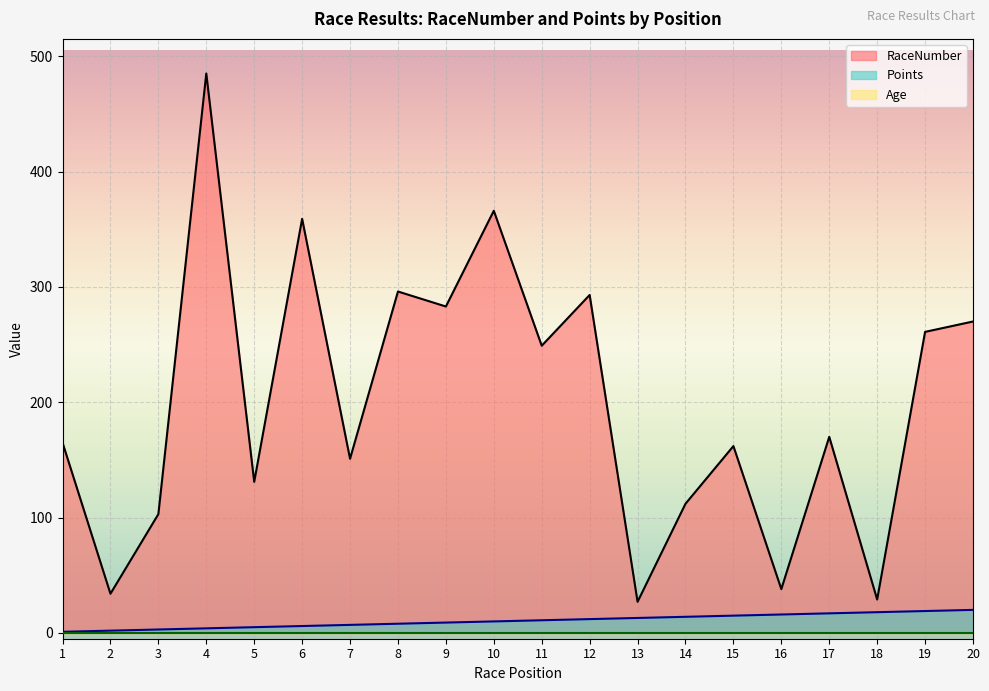

What is the difference between the highest and lowest values at 4?

485